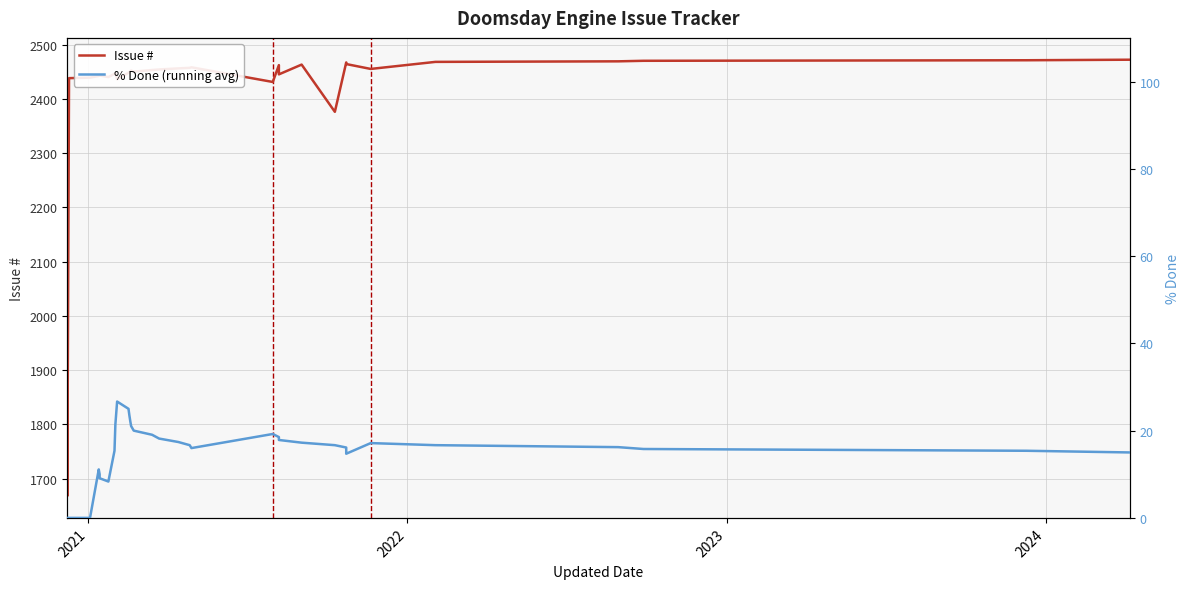

How many values in % Done (running avg) are above zero?

32